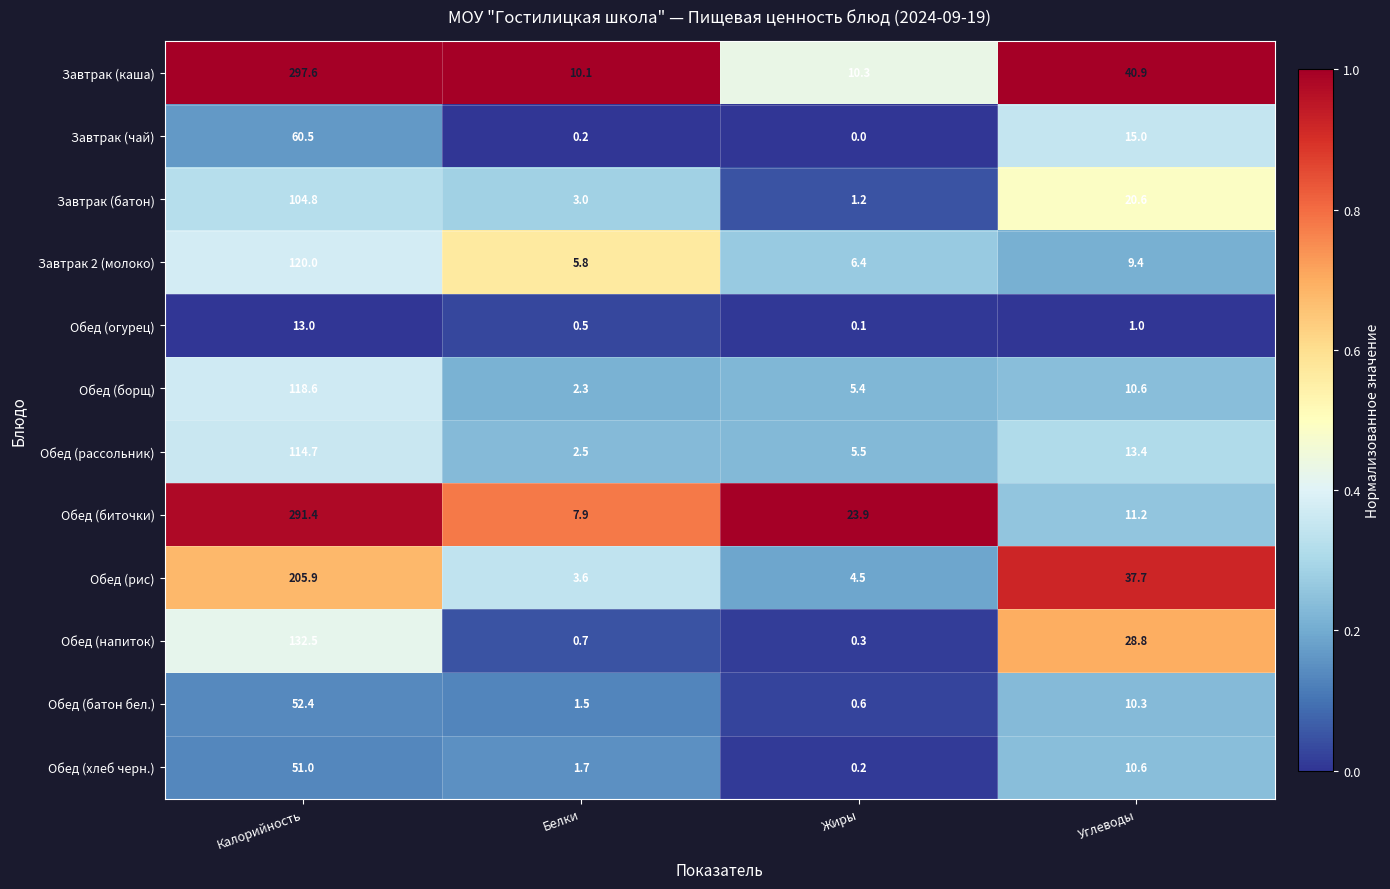

At which label does Завтрак 2 (молоко) first exceed 9?

Калорийность